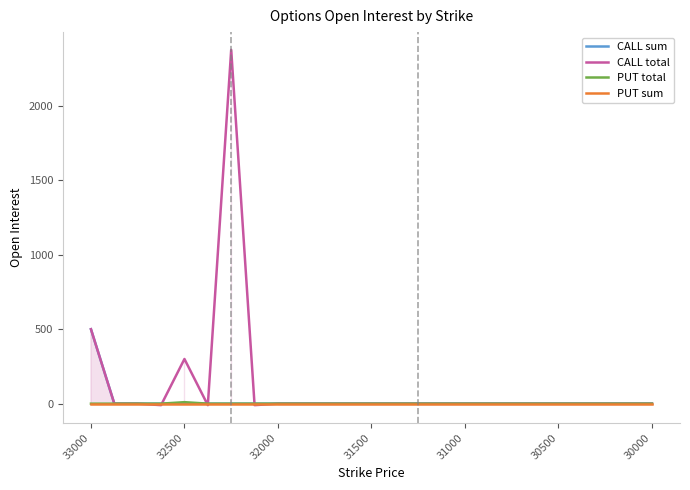

How many lines are shown in the chart?

4